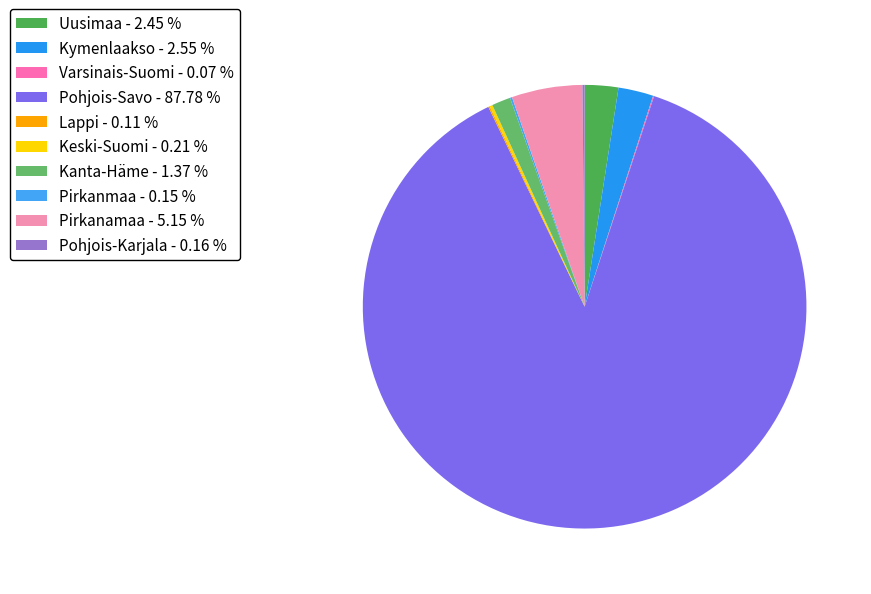

Which slice represents more than half of the pie?

Pohjois-Savo - 87.78 %